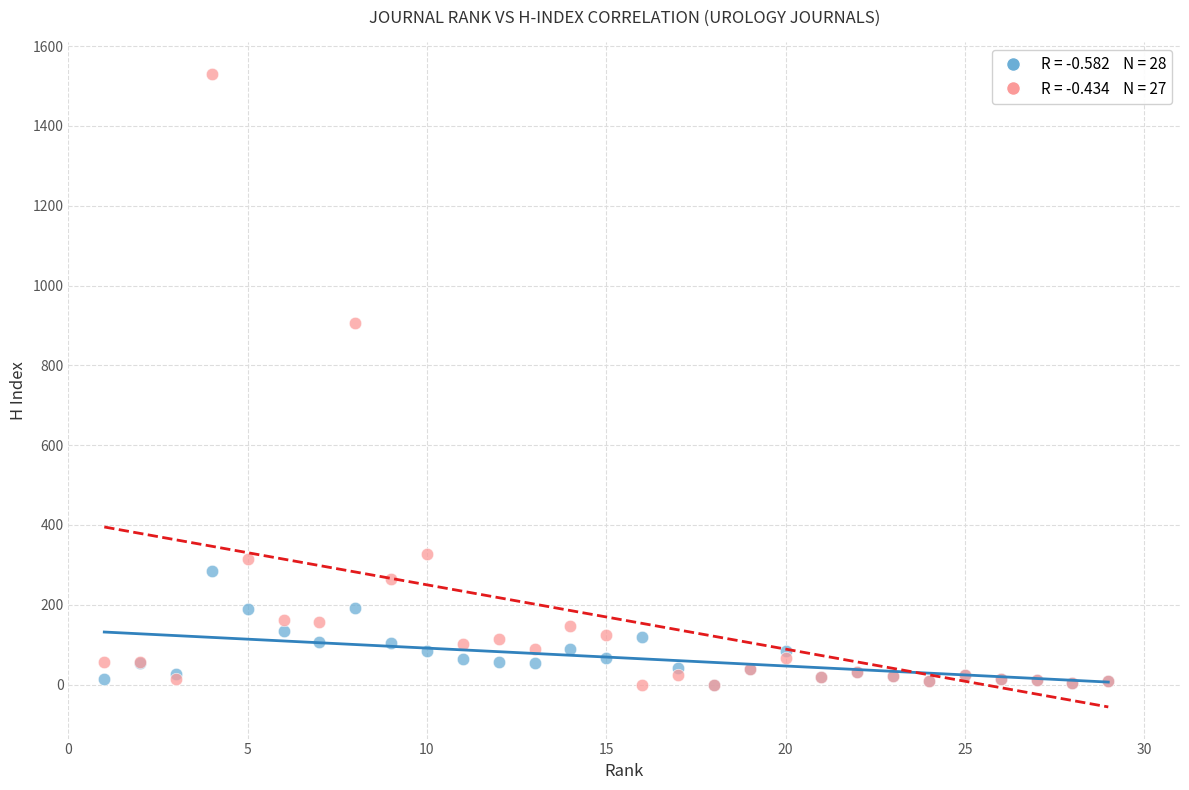

Across all series, what Y value is closest to 765?

906